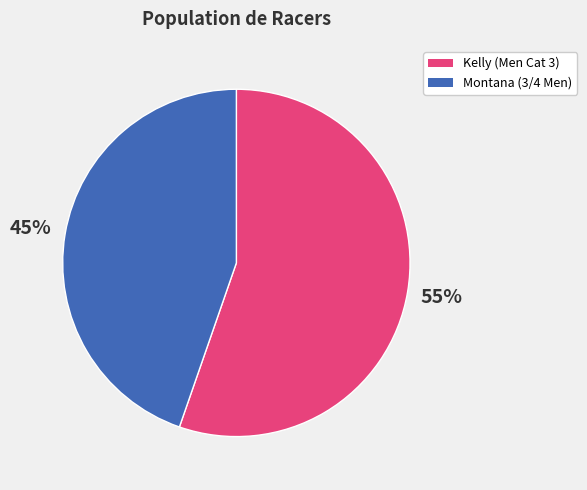

Combined, do Kelly (Men Cat 3) and Montana (3/4 Men) account for over 50%?

Yes